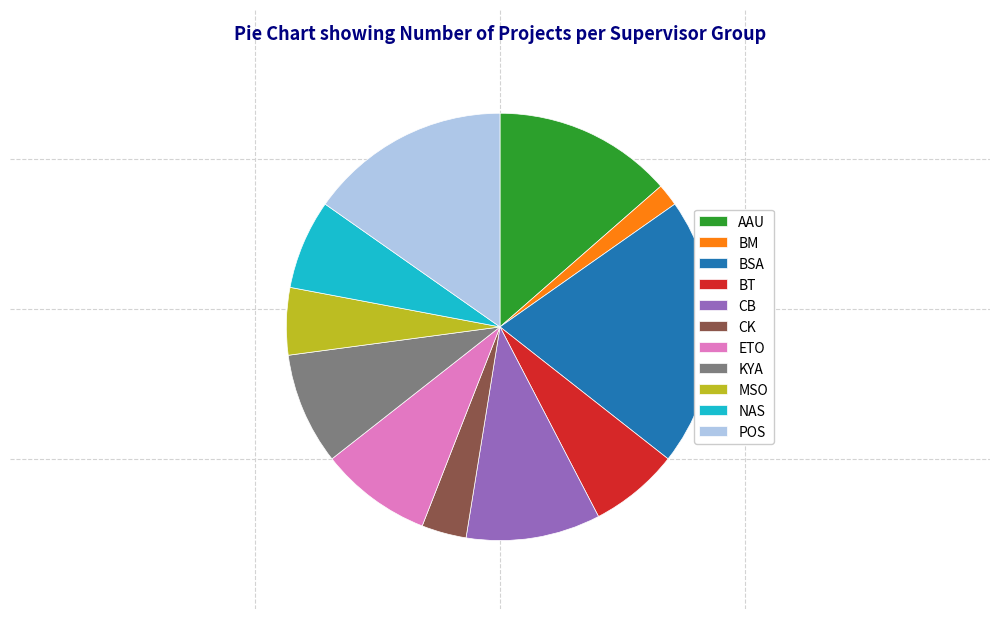

Approximately how many times larger is the value at BT compared to BM?

4.0